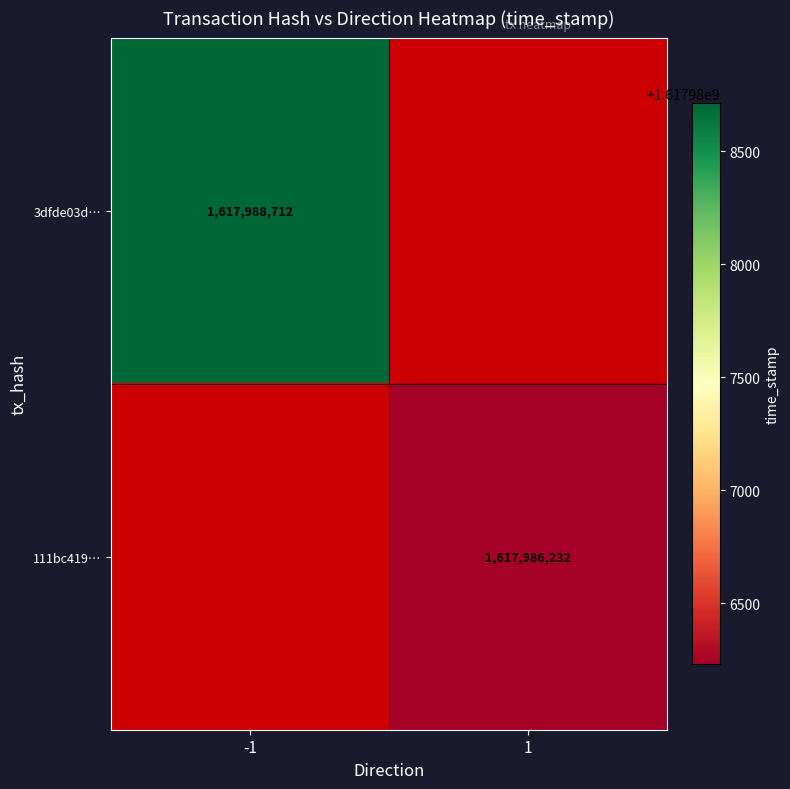

Which has a higher value, 1 or -1?

-1